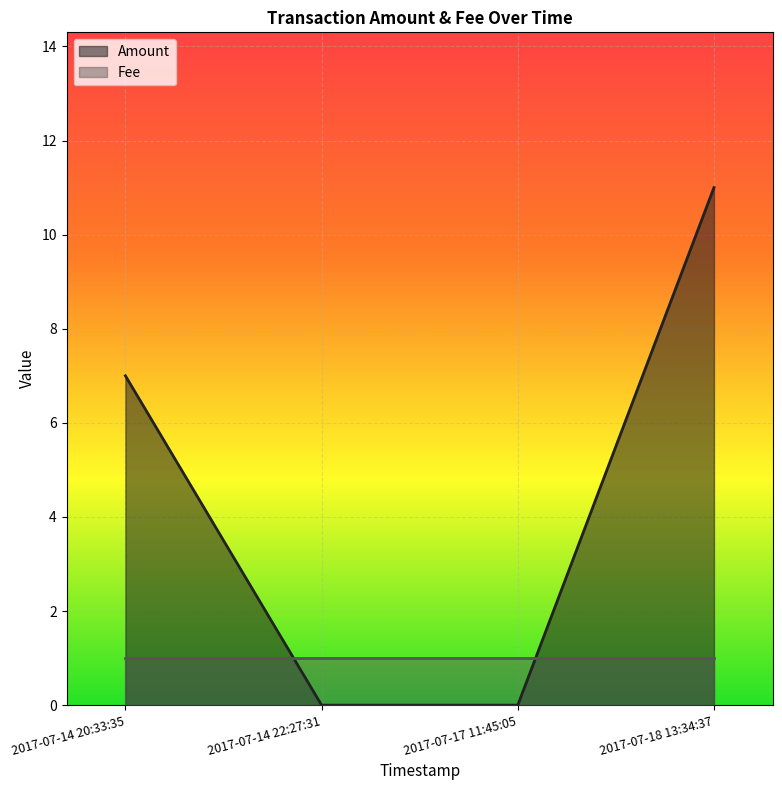

Reading right to left, what are all the values shown in this chart?

2017-07-18 13:34:37=11	2017-07-17 11:45:05=0	2017-07-14 22:27:31=0	2017-07-14 20:33:35=7